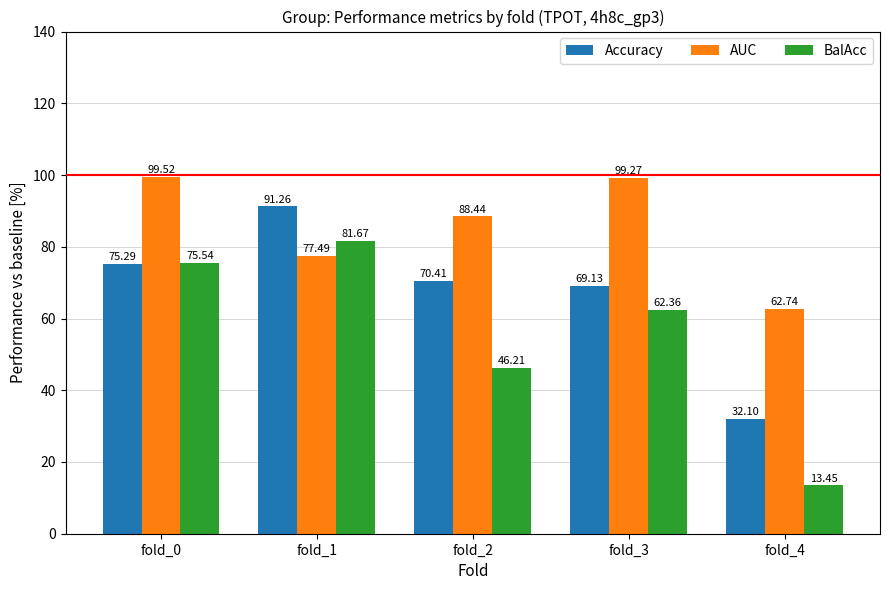

What value does the AUC series have at fold_4?

62.7